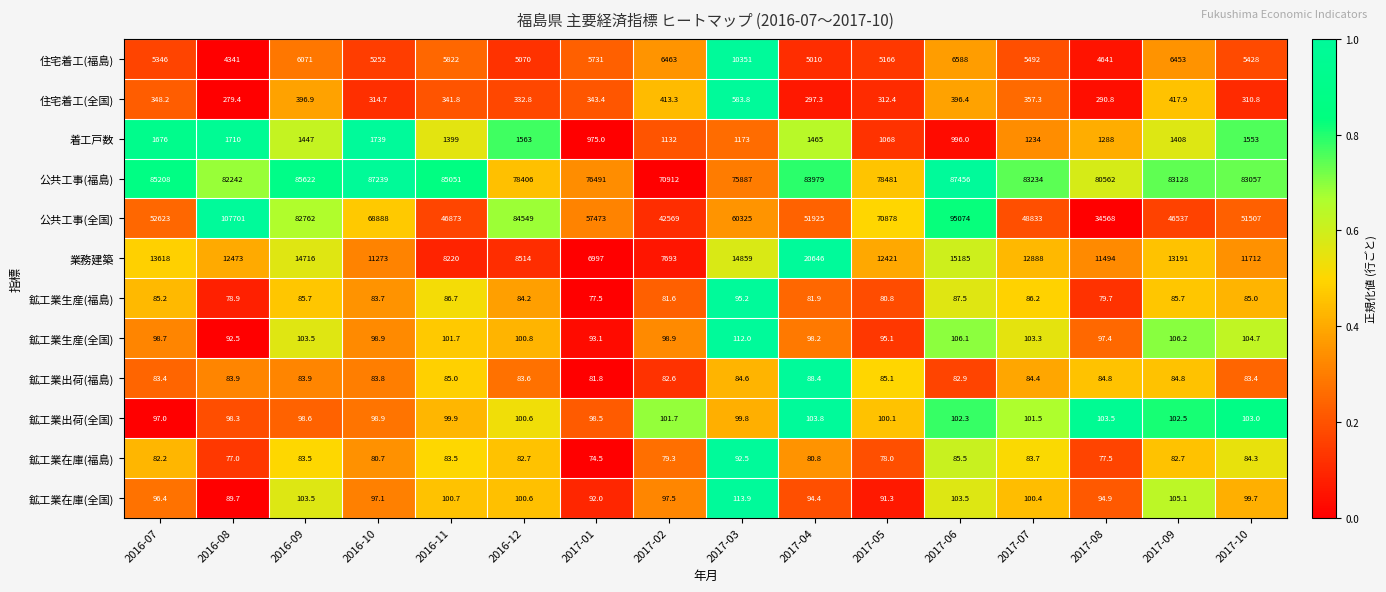

Which series has the largest total across all categories?

公共工事(福島)